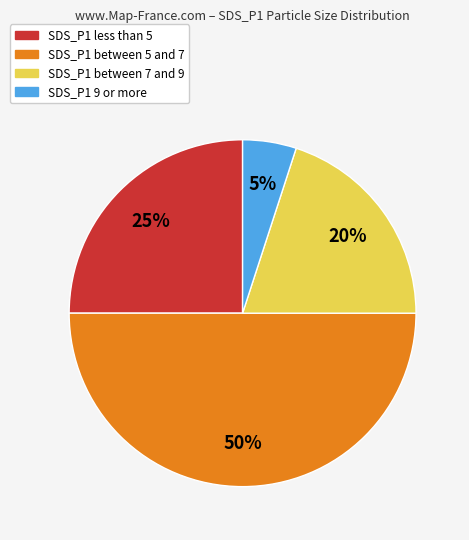

To the nearest percent, what portion does SDS_P1 between 7 and 9 represent?

20%